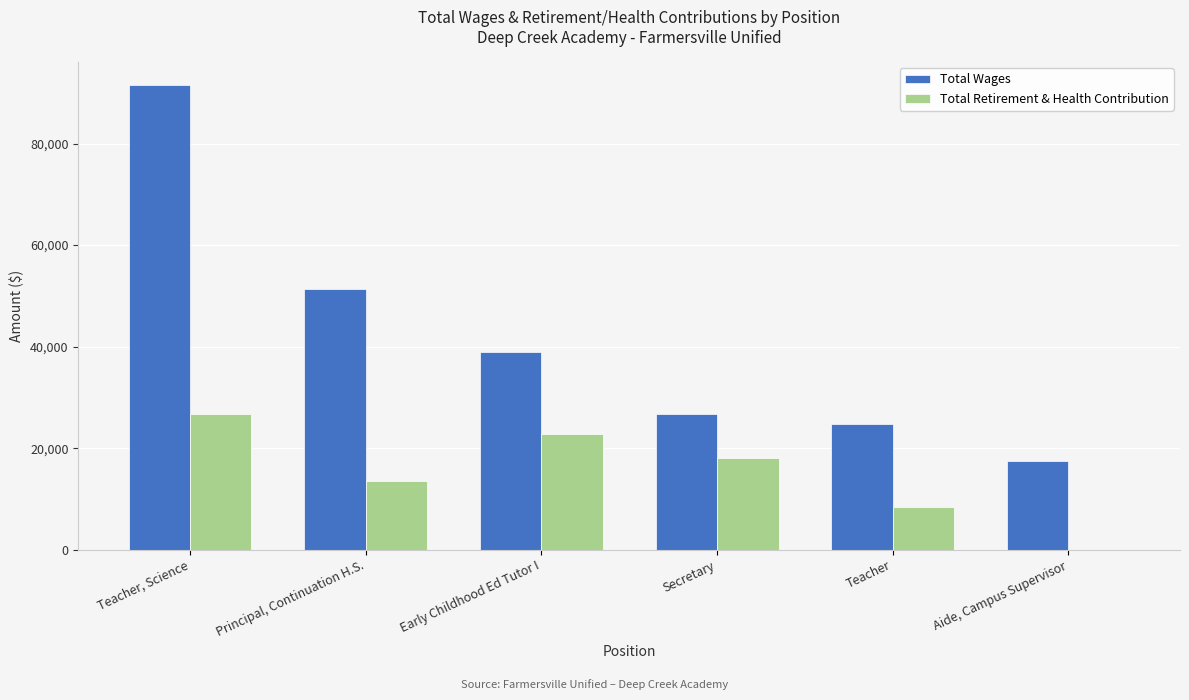

Is the value of Total Wages at Teacher greater than the value of Total Retirement & Health Contribution at Secretary?

Yes